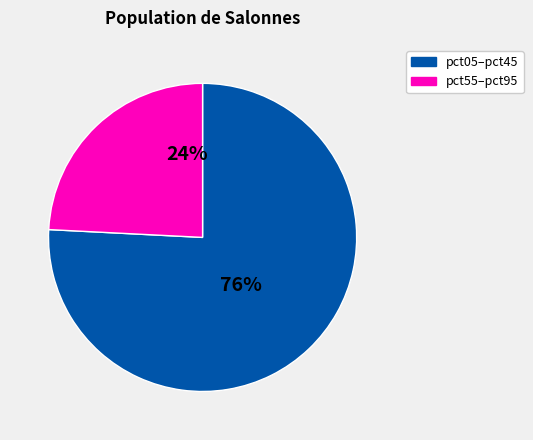

How many segments does this pie chart have?

2